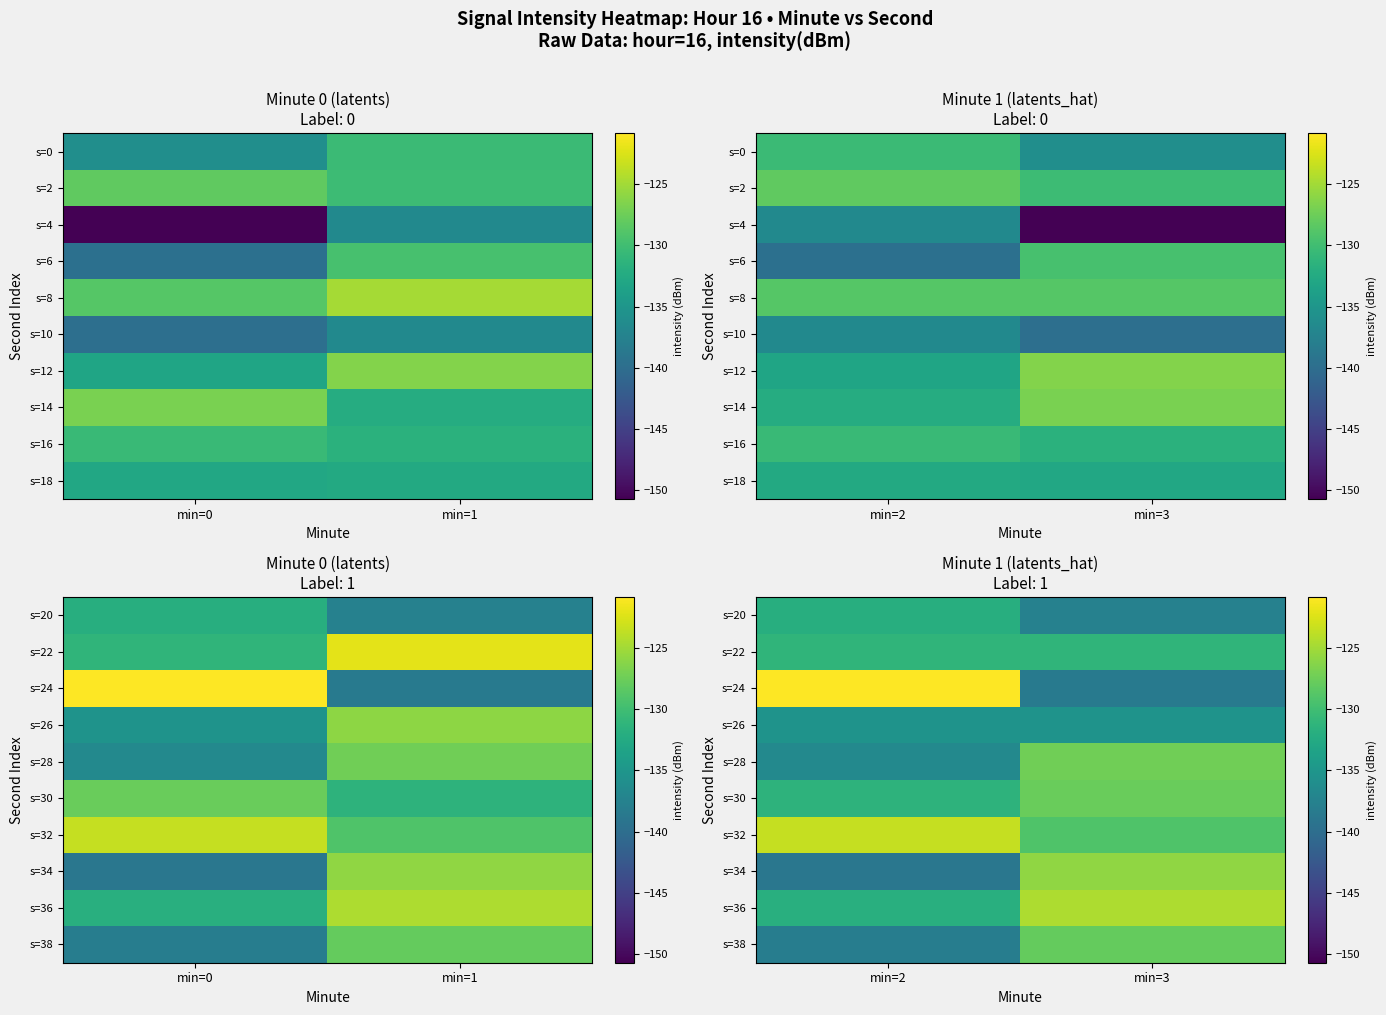

Count the number of categories in the chart.

2